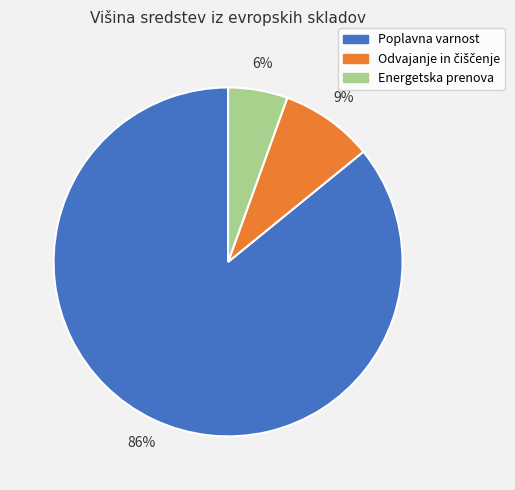

To the nearest percent, what percentage of the pie is Energetska prenova?

6%